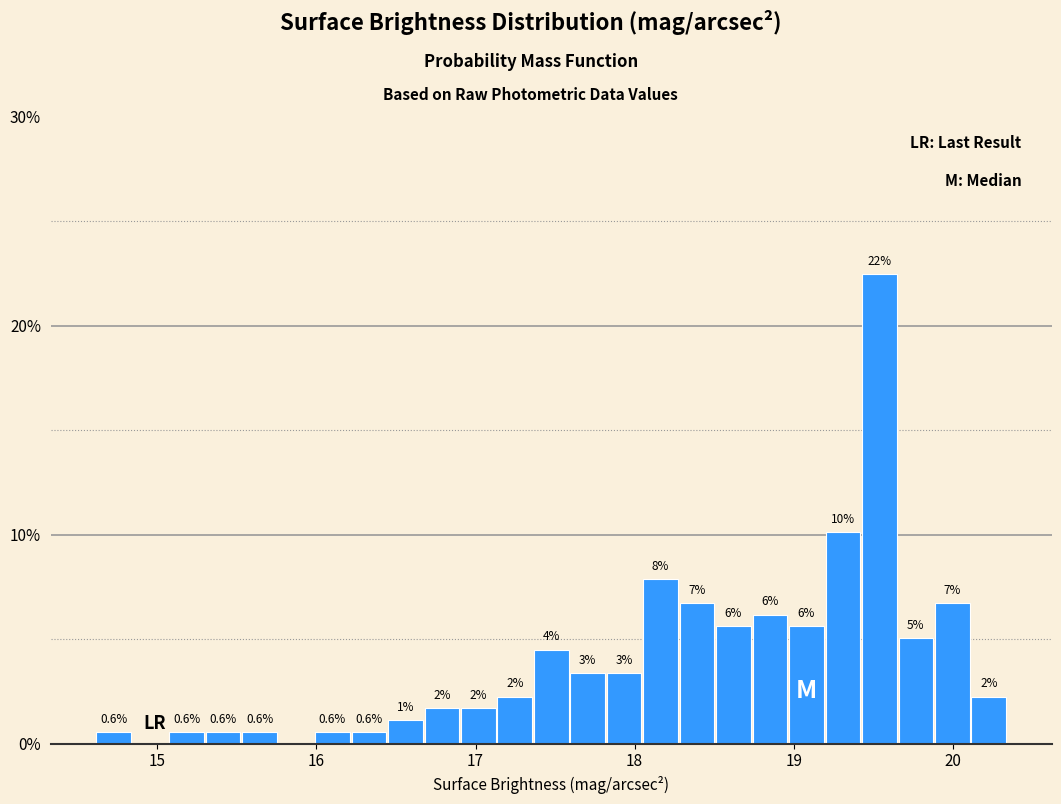

Read against the x-axis, roughly where is the centre of the tallest bar?

19.5